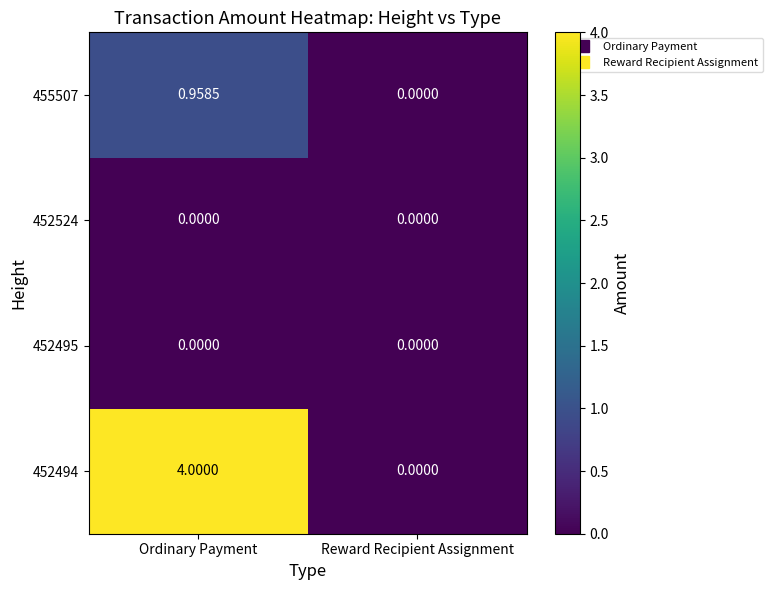

At which label does 452494 reach its minimum?

Reward Recipient Assignment